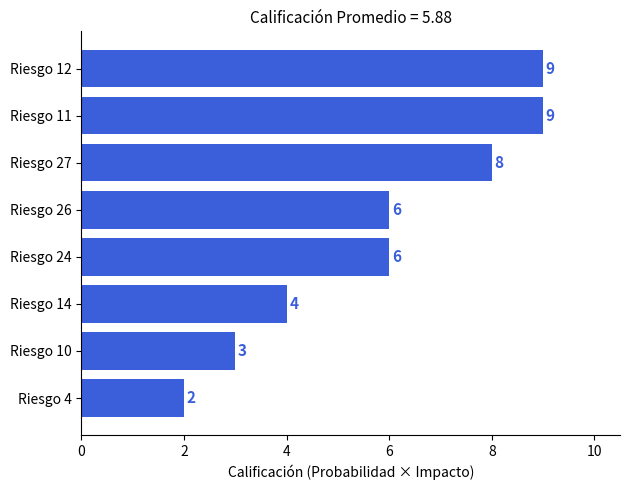

What is the change in value from Riesgo 24 to Riesgo 27?

+2